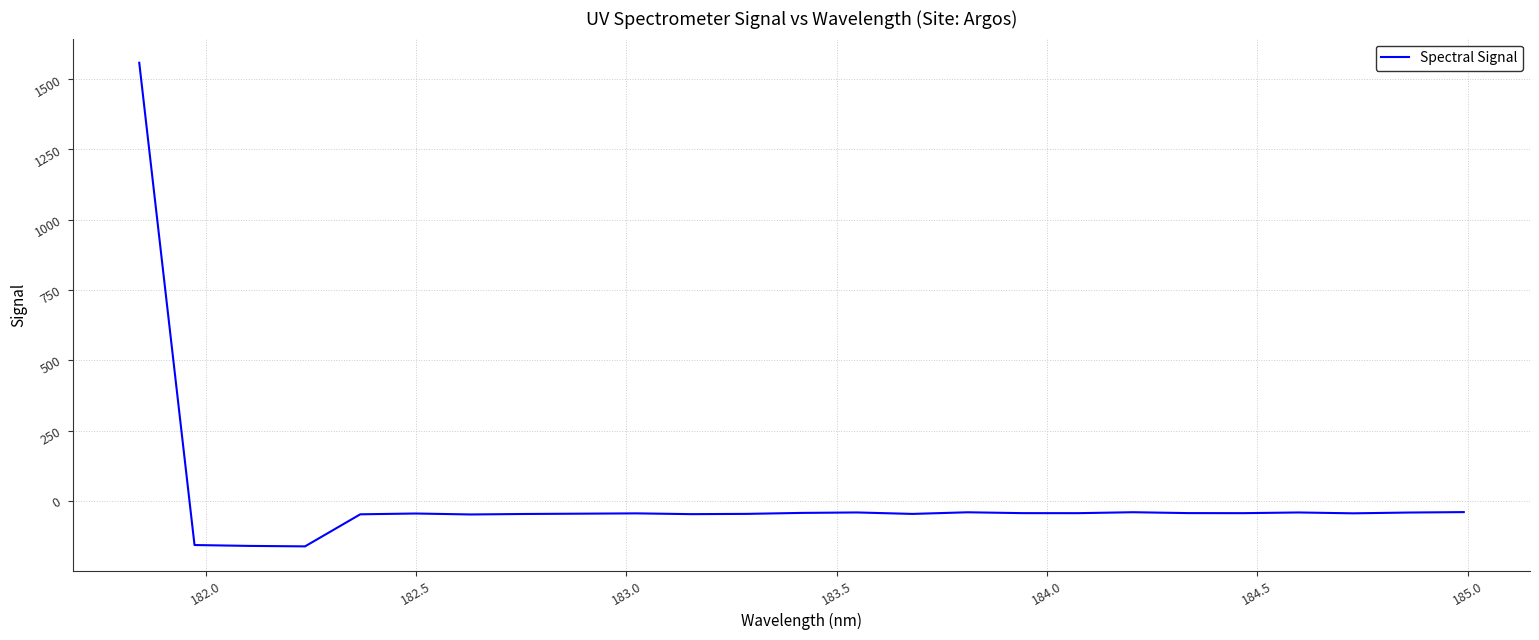

How many negative values are there?

24